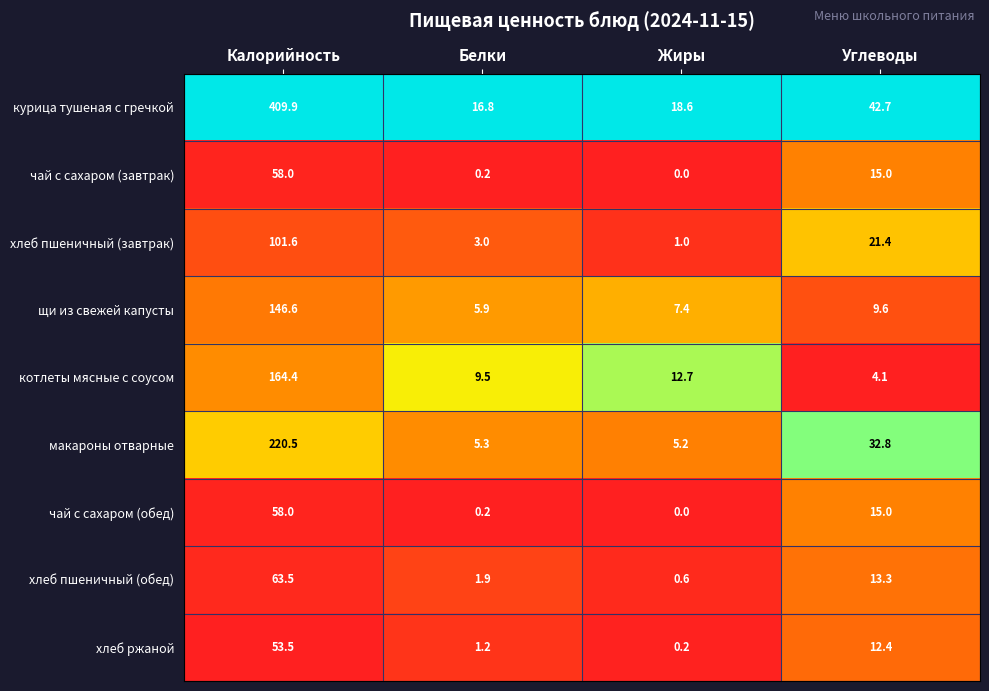

Where is макароны отварные nearest to the value 112?

Углеводы